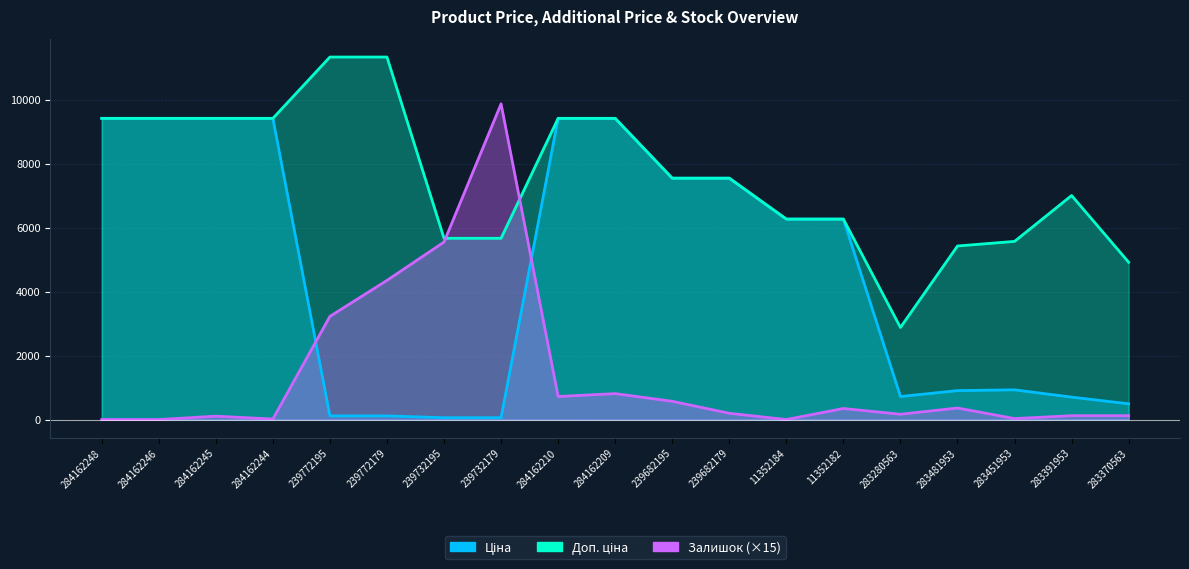

What are all the series names shown in the legend?

Ціна, Доп. ціна, Залишок